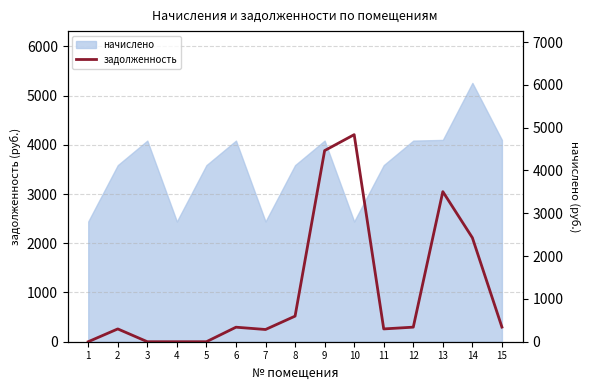

Read the value at 6.

339.2